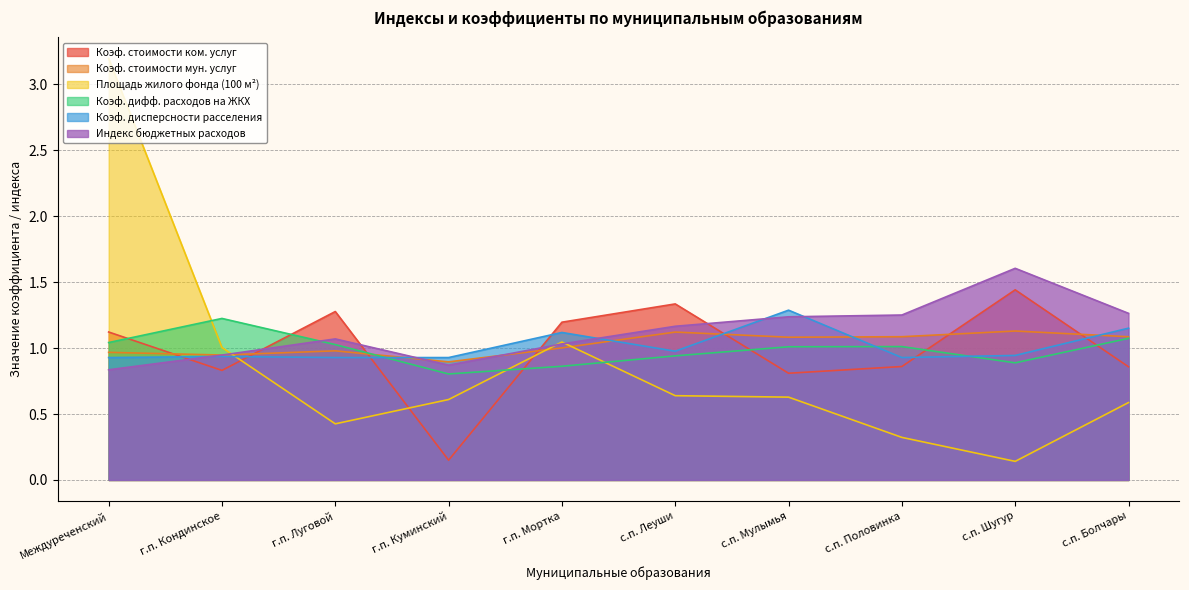

What is the total value across all series at с.п. Болчары?

6.0